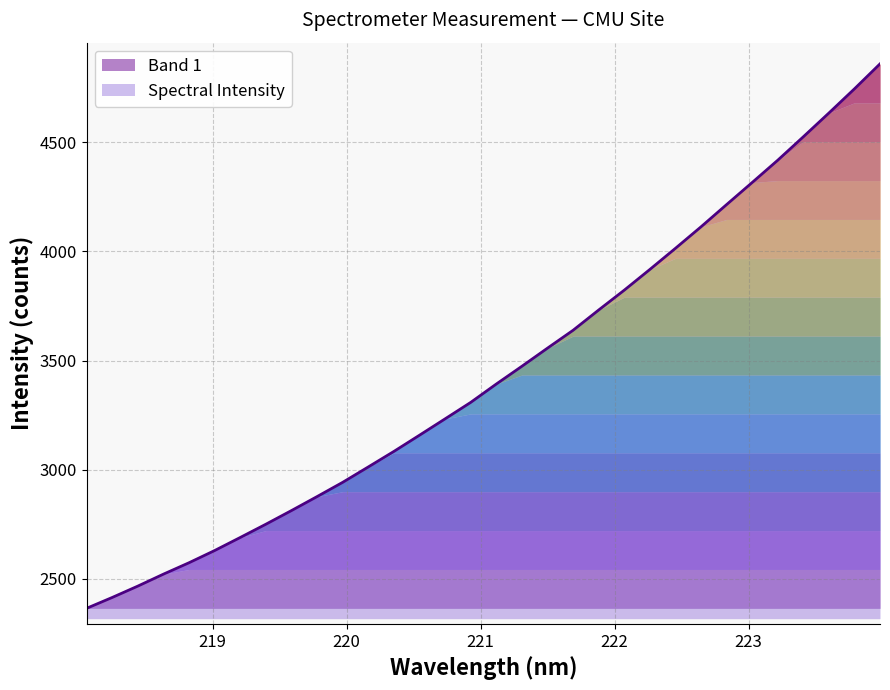

What is the label of the 20th point from the left?

221.6902